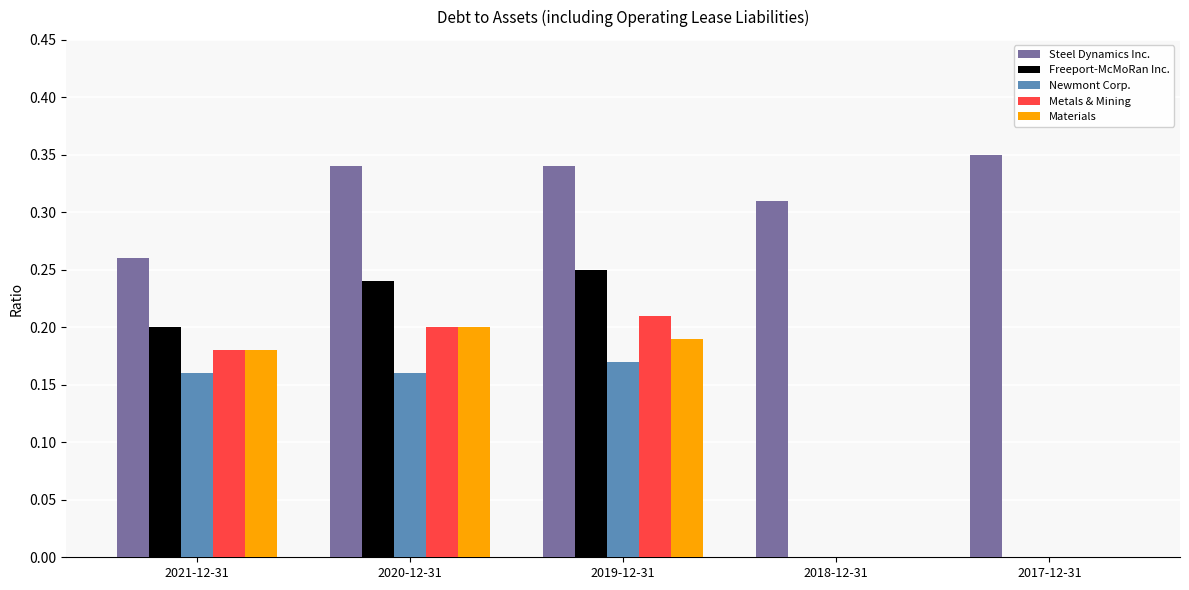

What is the sum of the Freeport-McMoRan Inc. values at 2021-12-31 and 2020-12-31?

0.4